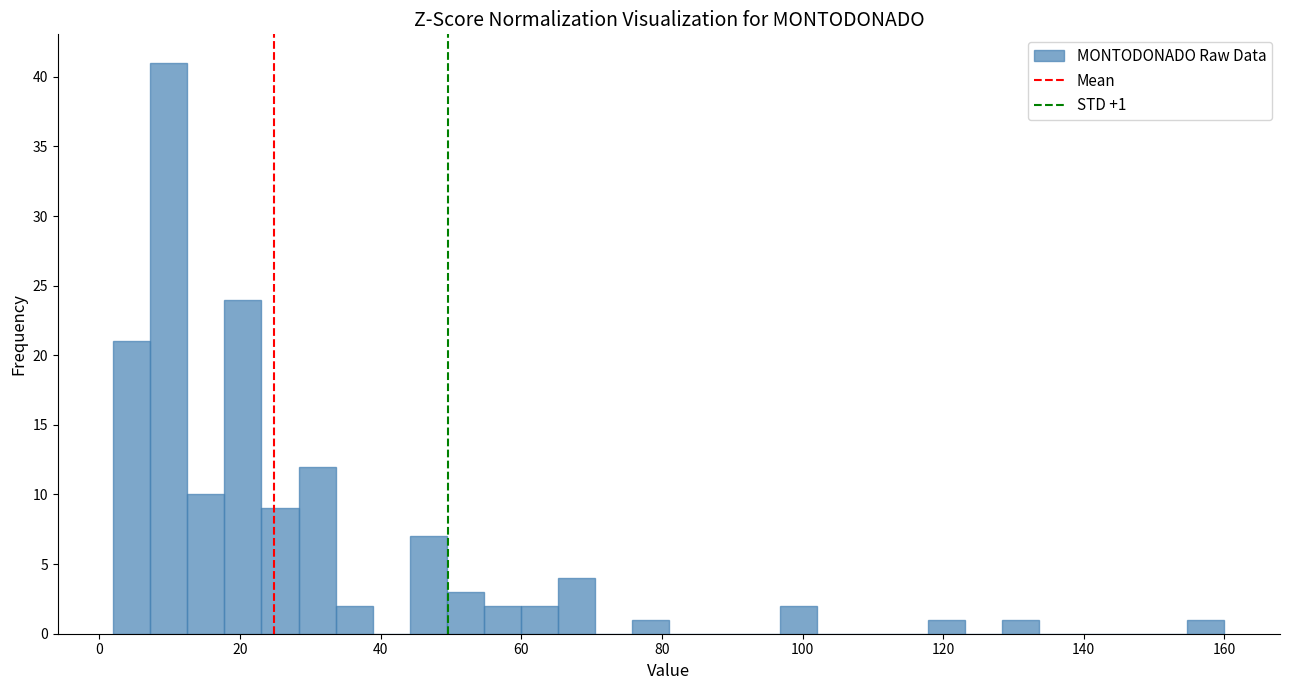

Read against the x-axis, roughly where is the centre of the tallest bar?

10